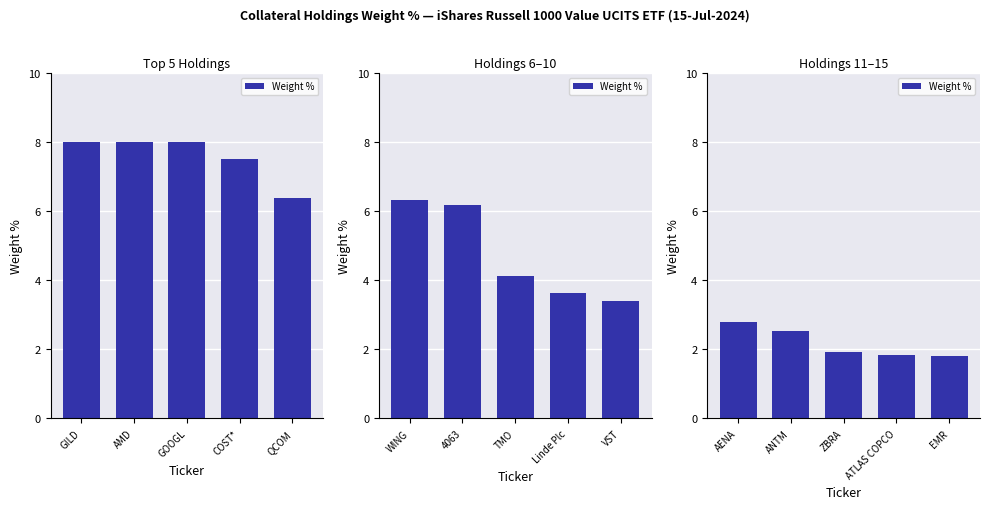

Are the bars horizontal?

No